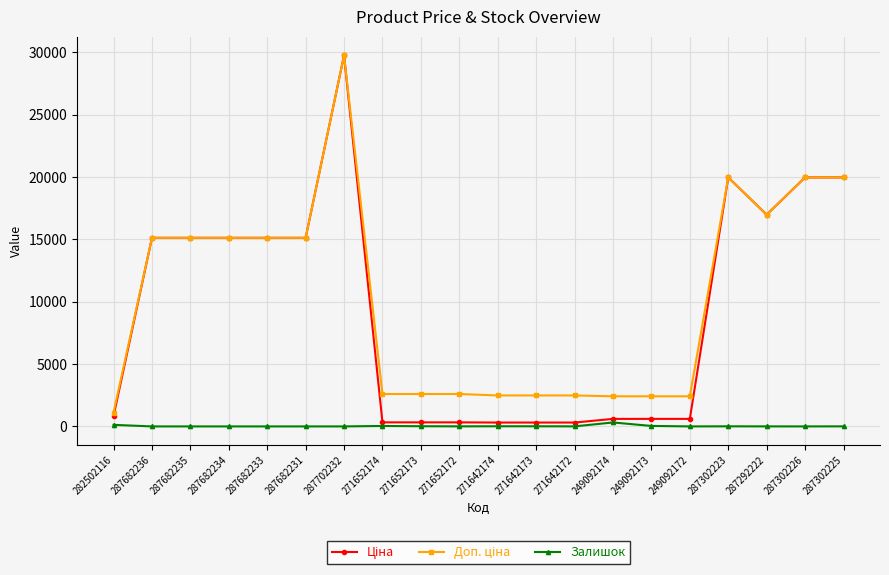

Which category has the highest value across all series?

287702232